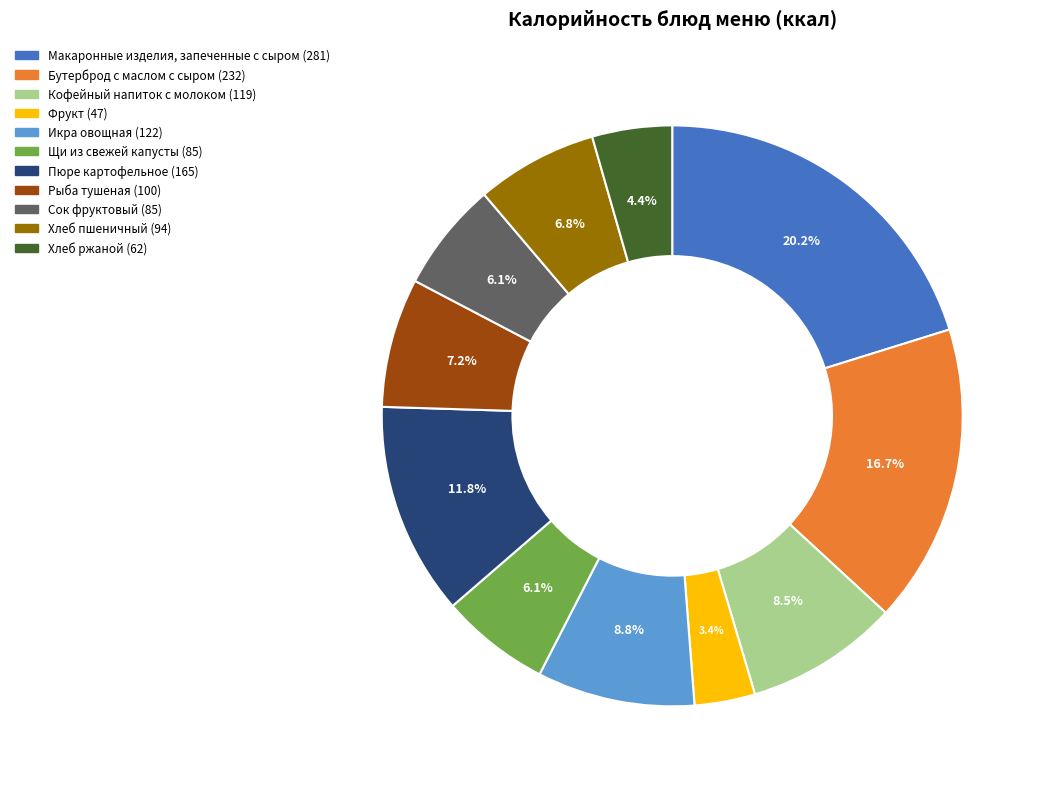

Combined, do Хлеб ржаной and Макаронные изделия, запеченные с сыром account for over 50%?

No